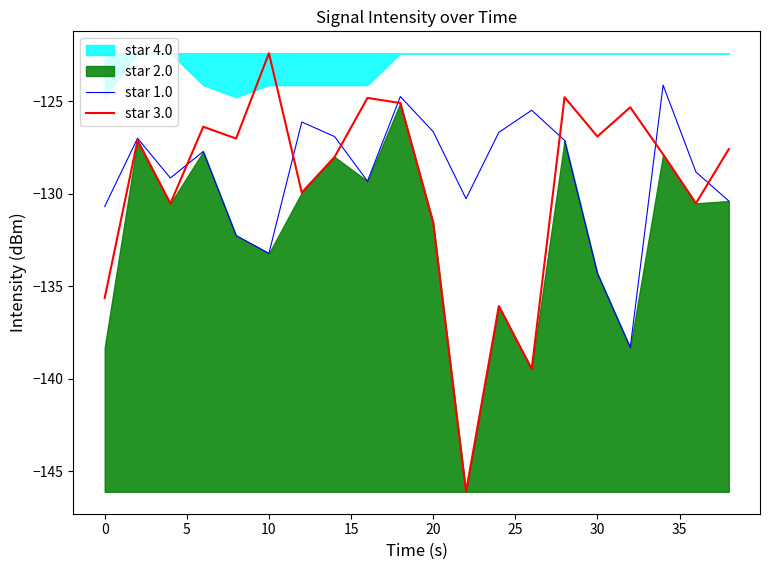

What is the minimum value for star 3.0?

-146.1